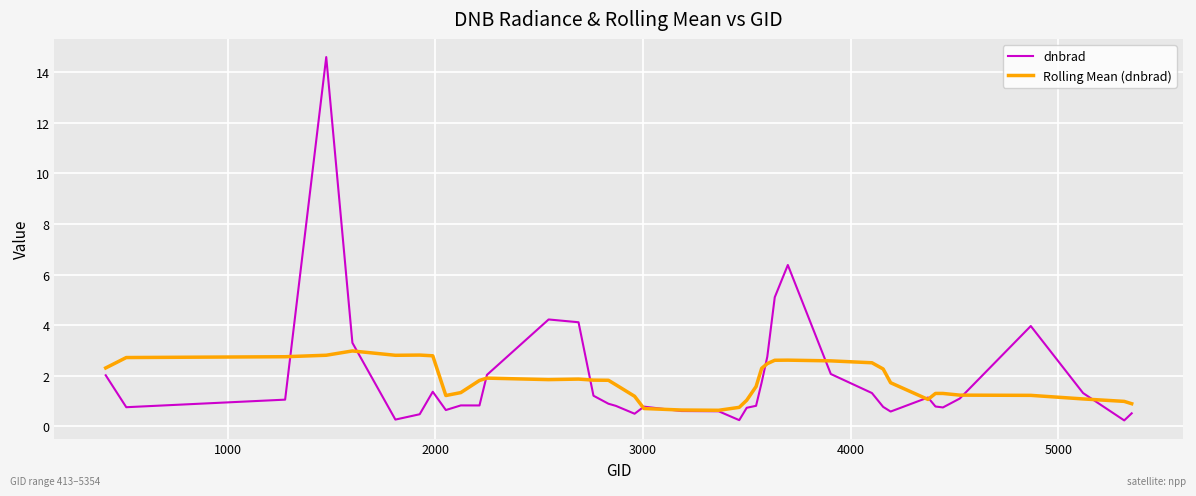

What is the lowest value of the Rolling Mean (dnbrad) series?

0.6